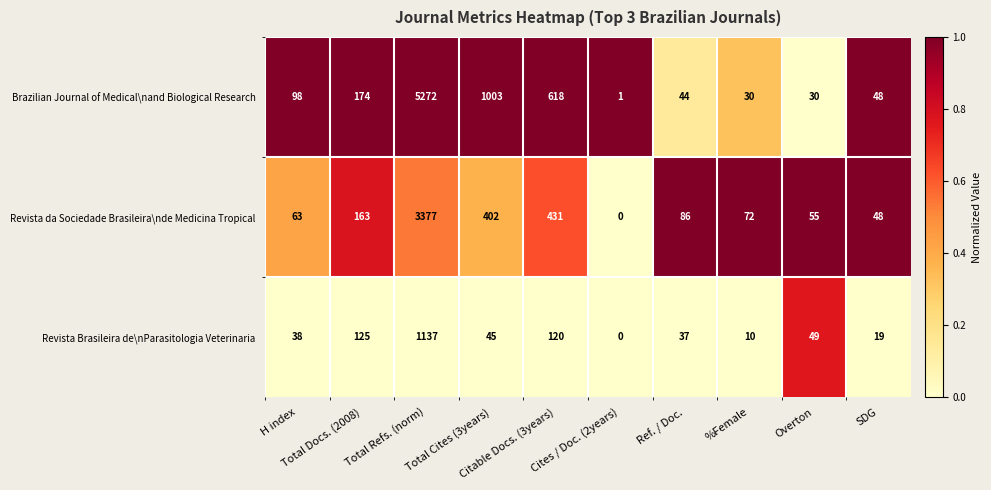

Rank the series by their maximum value, from highest to lowest.

Brazilian Journal of Medical\nand Biological Research, Revista da Sociedade Brasileira\nde Medicina Tropical, Revista Brasileira de\nParasitologia Veterinaria